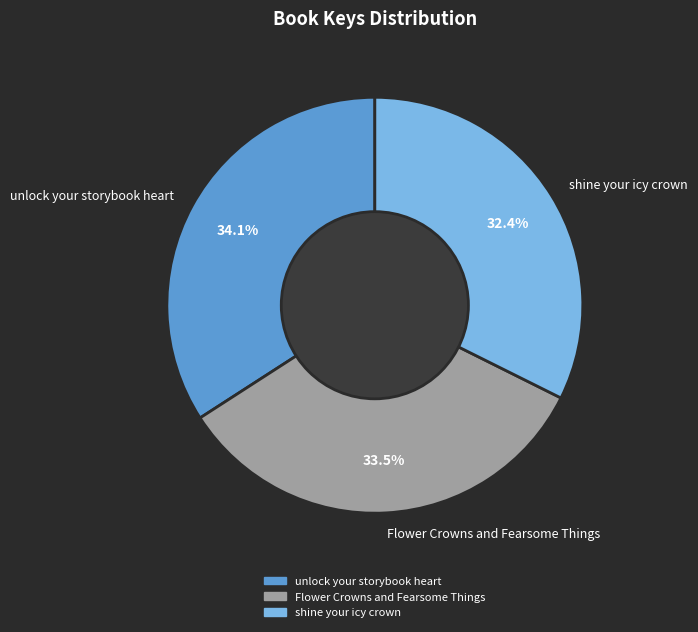

To the nearest percent, what portion does shine your icy crown represent?

32%